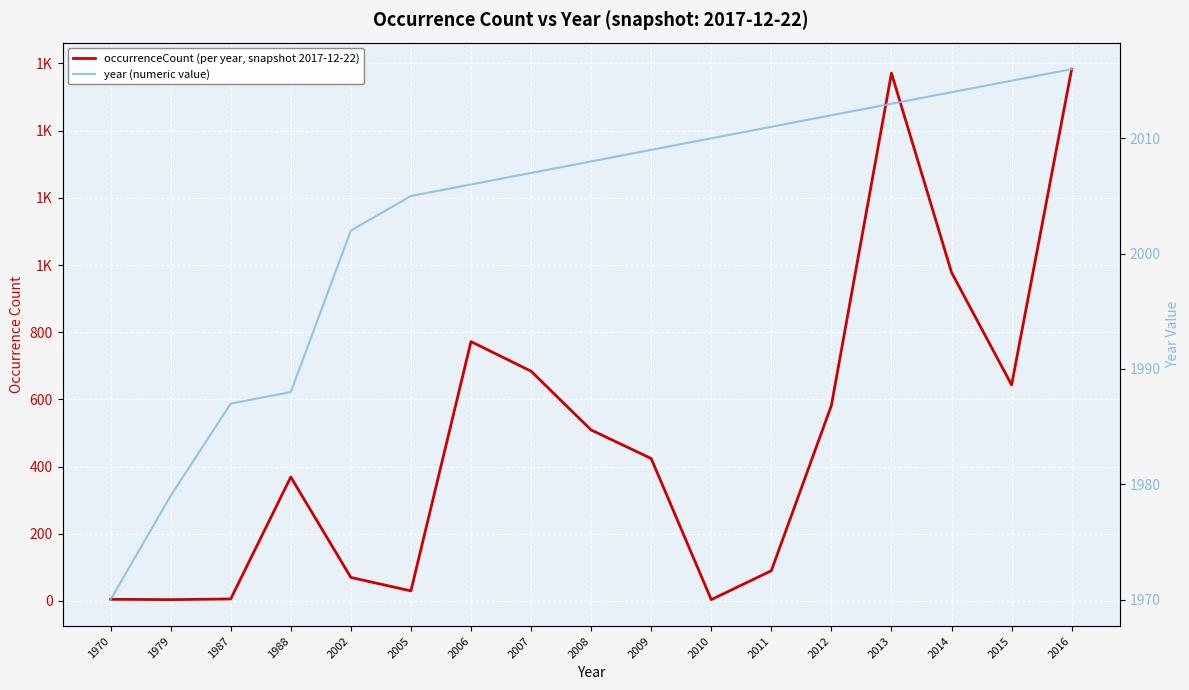

Reading right to left, list all the values displayed in this chart.

occurrenceCount (per year, snapshot 2017-12-22): 1583	643	978	1571	582	90	4	424	509	684	772	30	70	369	6	4	5
year (numeric value): 2016	2015	2014	2013	2012	2011	2010	2009	2008	2007	2006	2005	2002	1988	1987	1979	1970